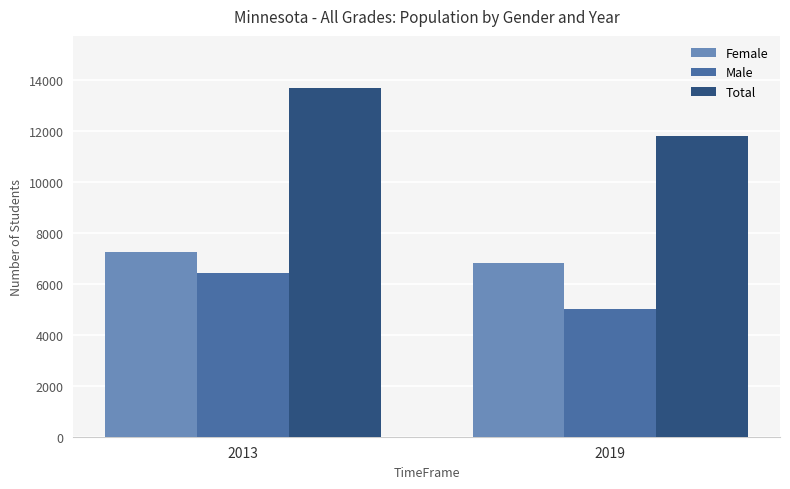

Reading left to right, what are all the values shown in this chart?

Female: 2013=7245	2019=6797
Male: 2013=6425	2019=5000
Total: 2013=13670	2019=11797